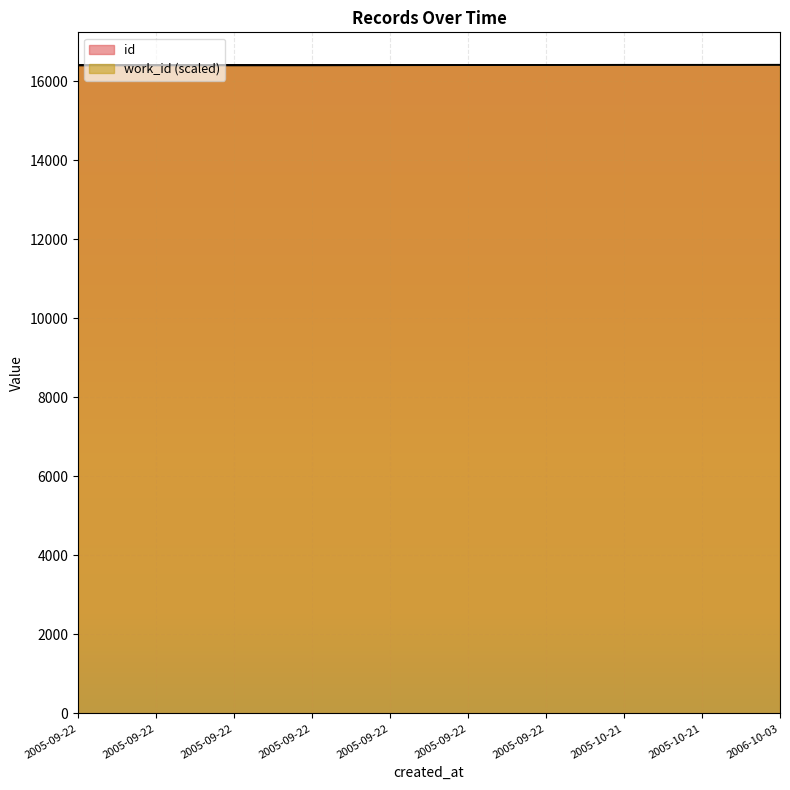

What is the sum of all work_id values?

164181.5